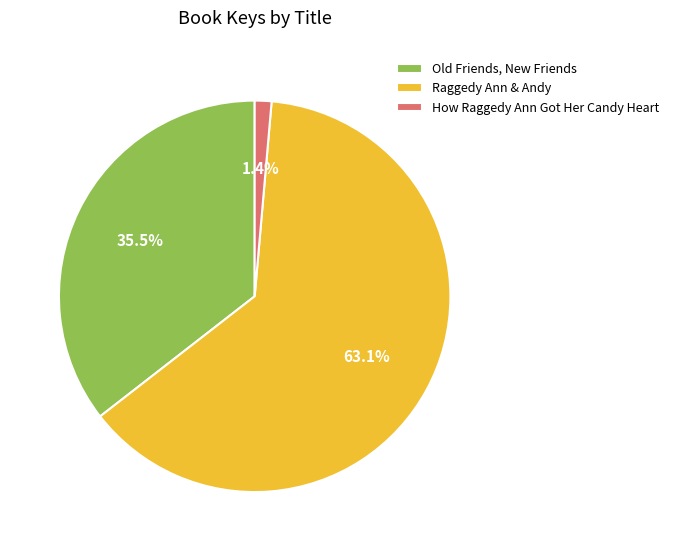

To the nearest percent, what percentage of the pie is Raggedy Ann & Andy?

63%